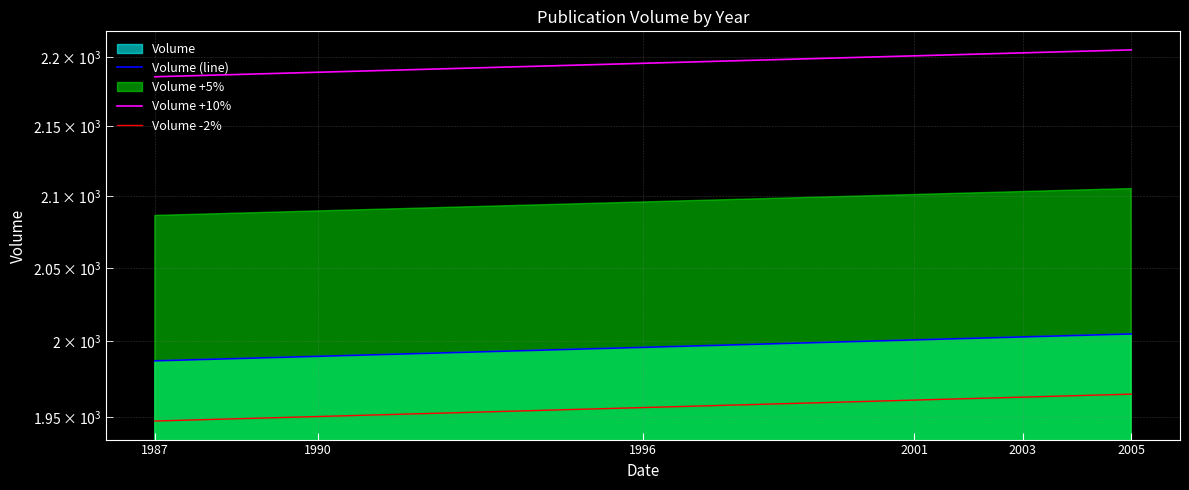

What is the maximum value for Volume +10%?

2205.5